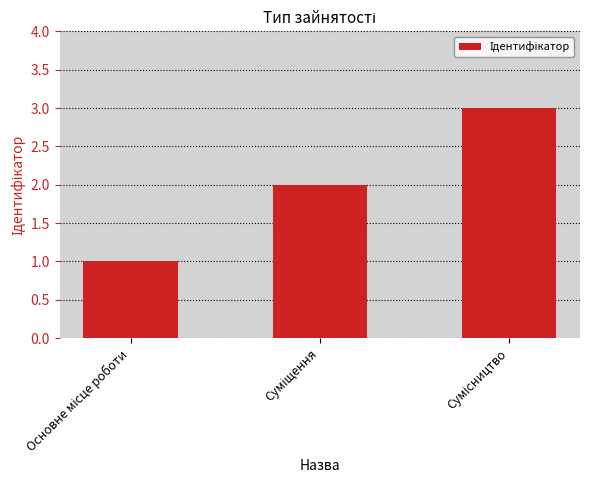

How many data points does each series have?

3